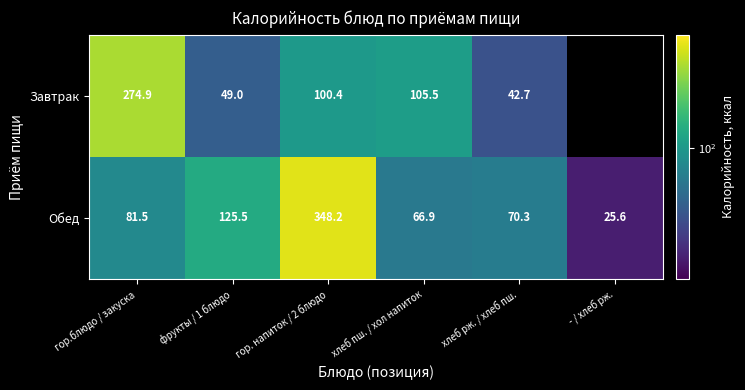

What is the maximum value for Обед?

348.2